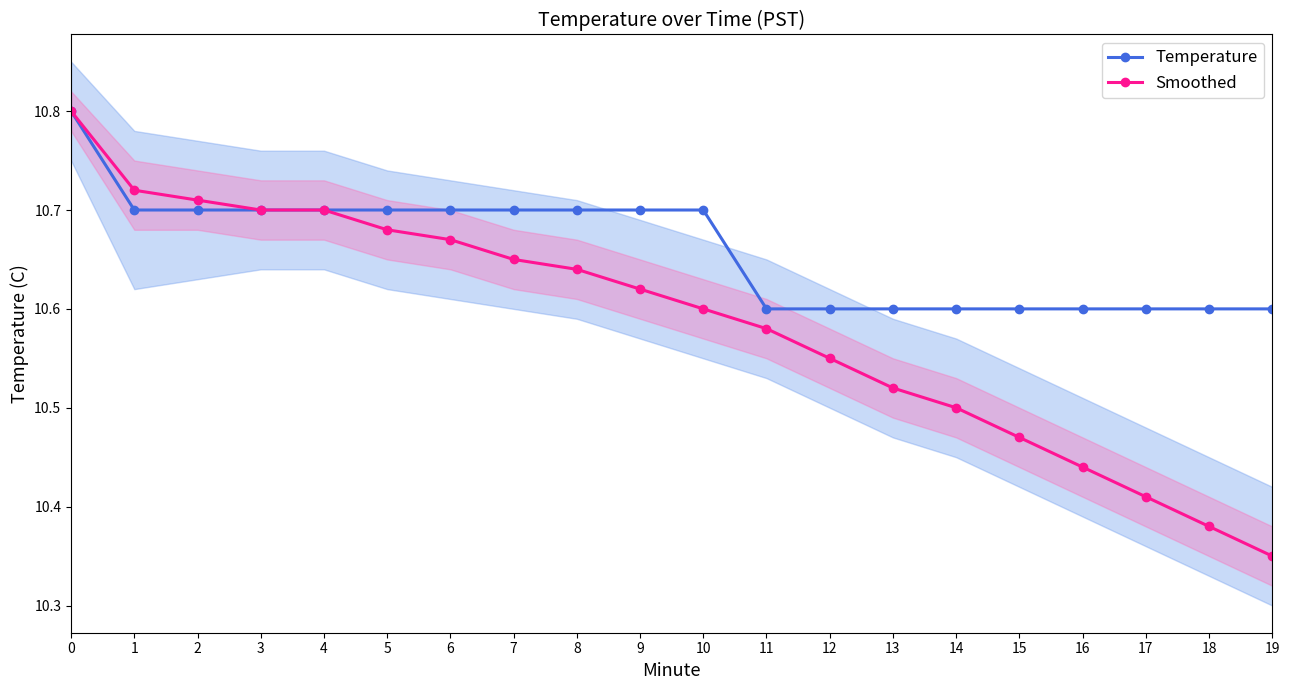

What is the minimum value shown in the chart?

10.3